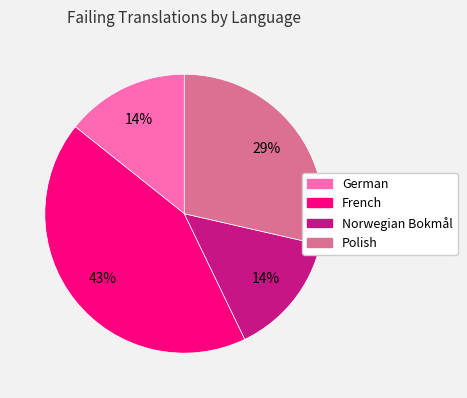

Is there any slice that represents more than half of the pie?

No